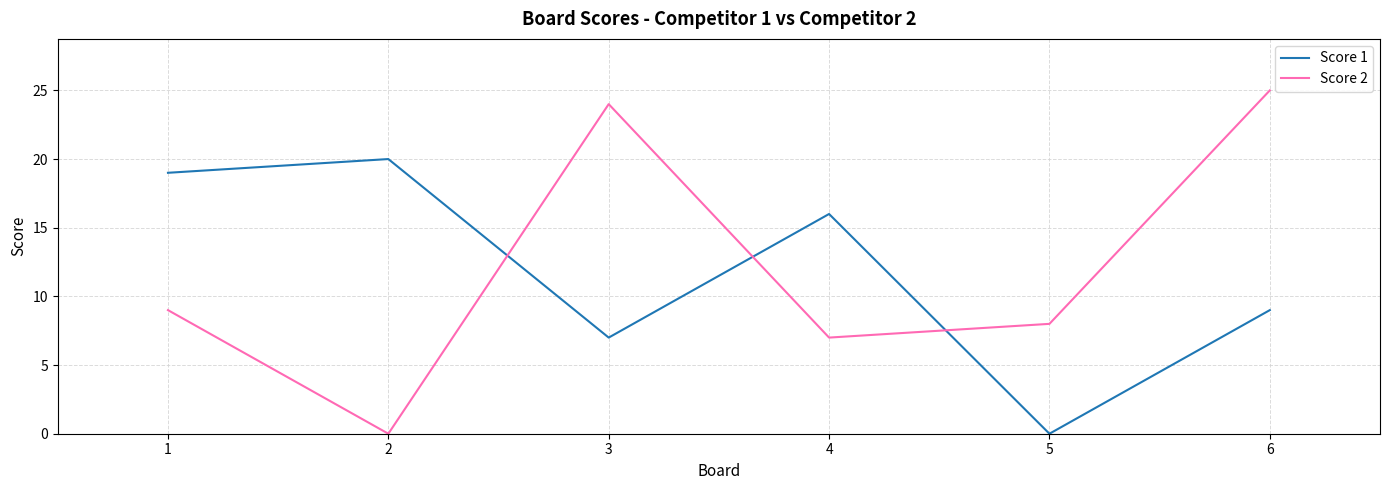

Is the value of Score 1 at 4 greater than the value of Score 2 at 3?

No